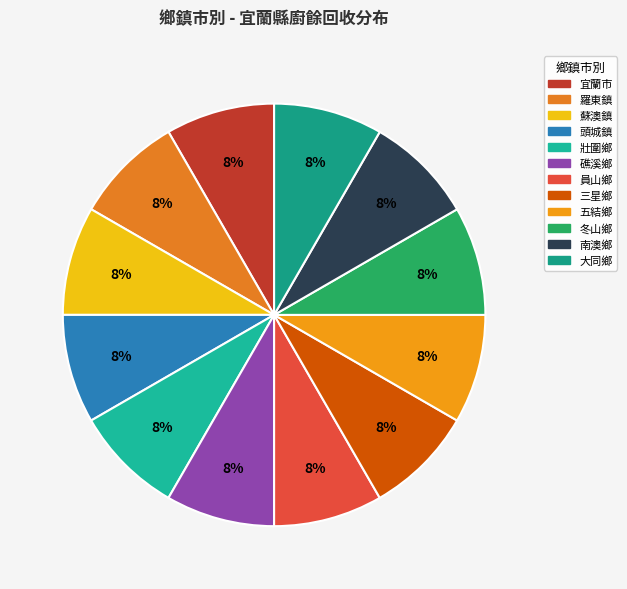

Is it true that 頭城鎮 is 8% of the pie?

True